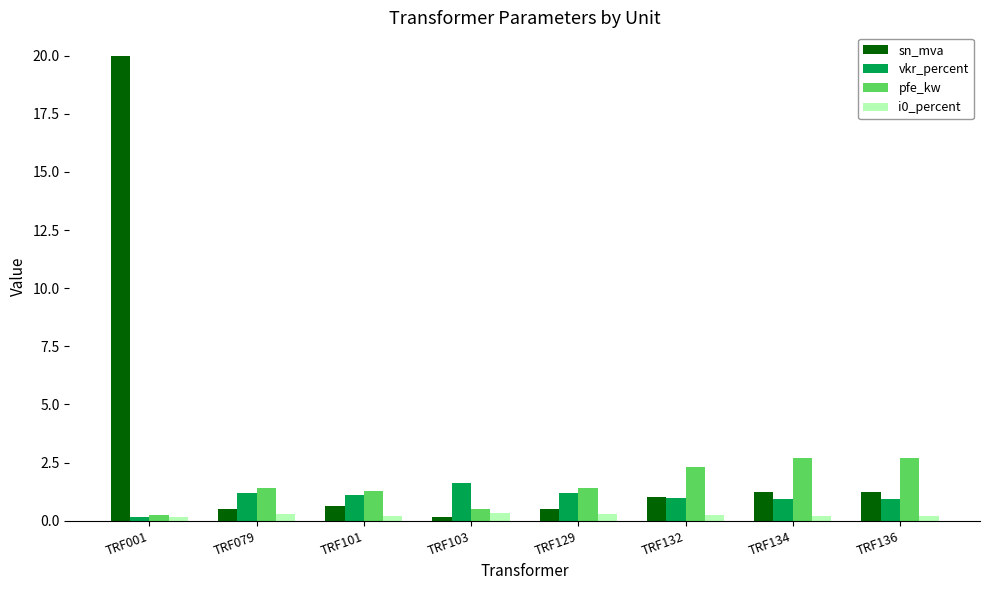

At which category is the sum across all series the highest?

TRF001